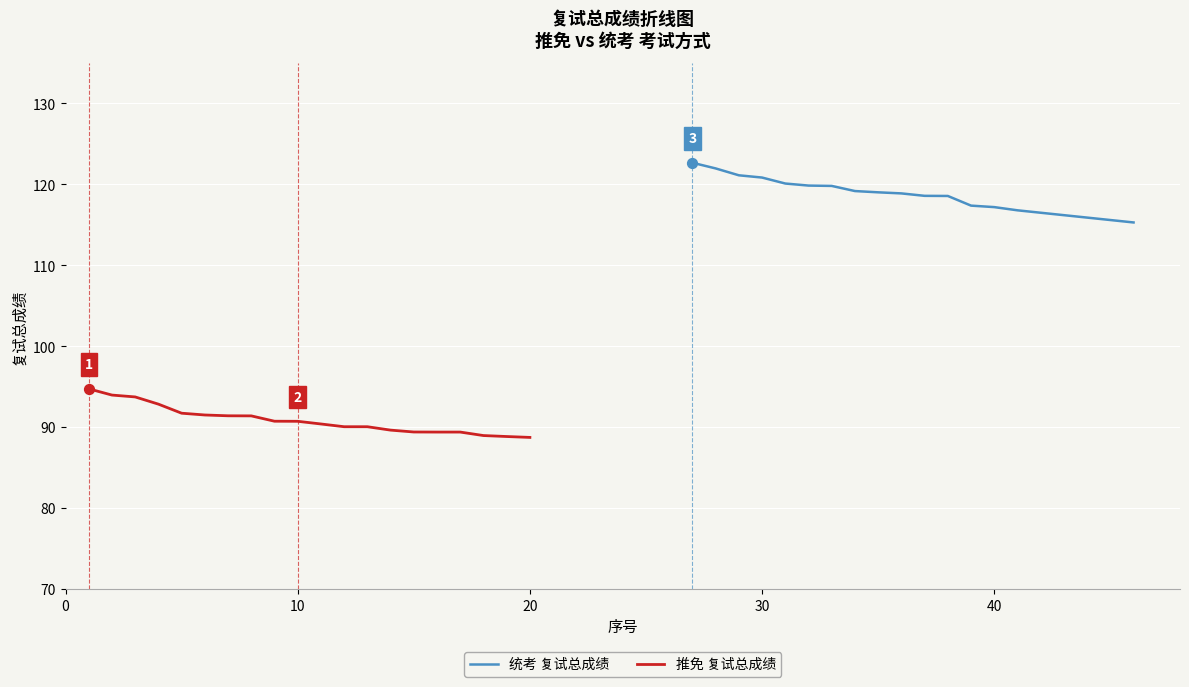

Is the value of 统考 复试总成绩 at 15 greater than the value of 推免 复试总成绩 at 14?

Yes